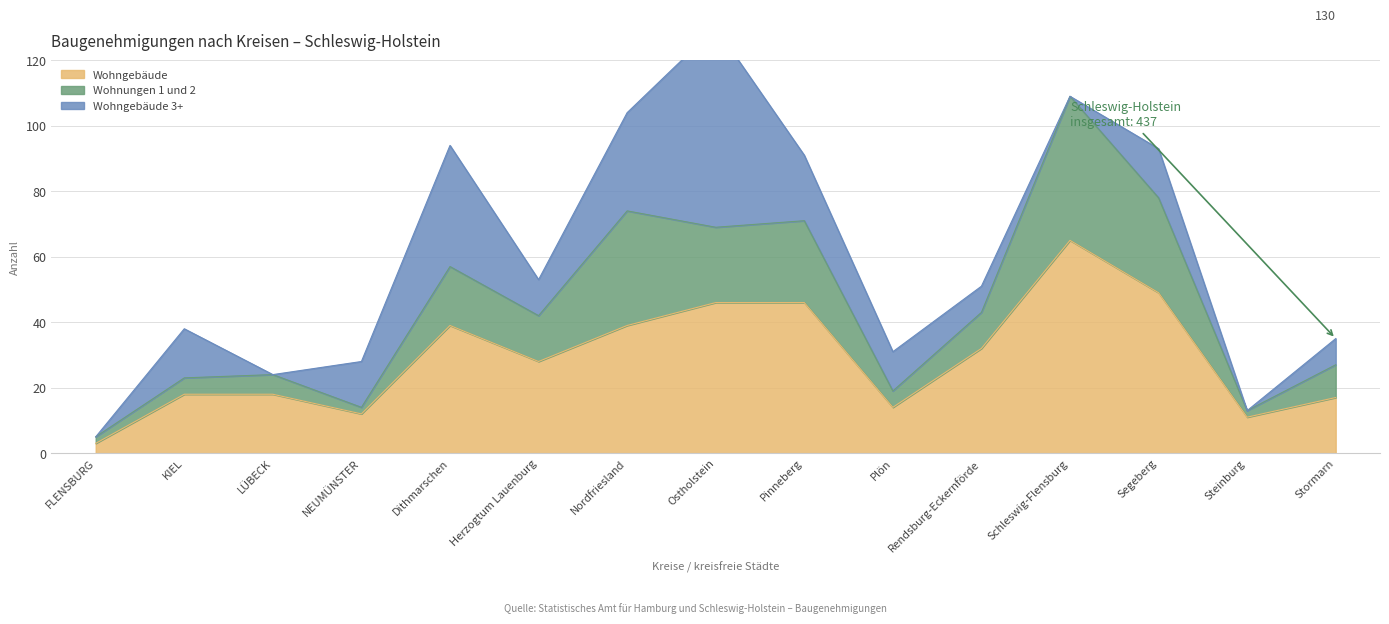

How many data points in Wohngebäude 3+ are less than 12?

7